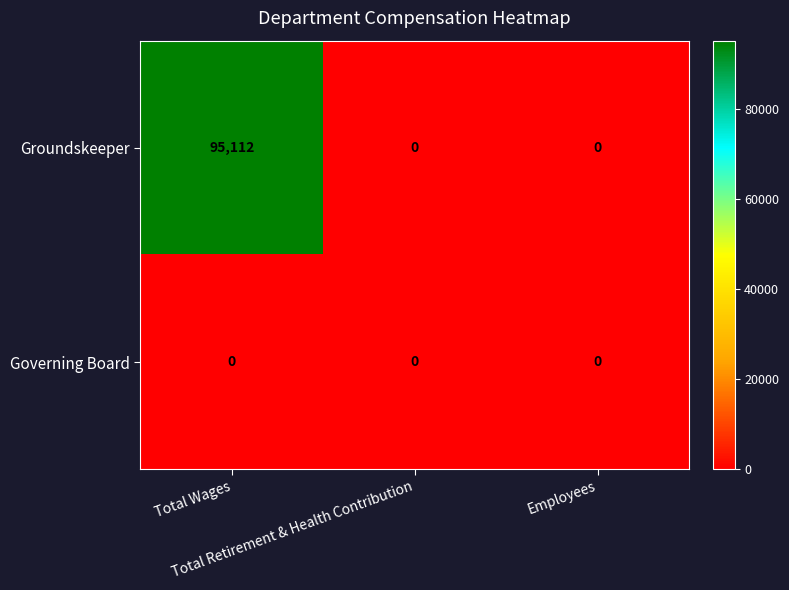

What is the difference between the maximum and minimum values in the Groundskeeper series?

95112